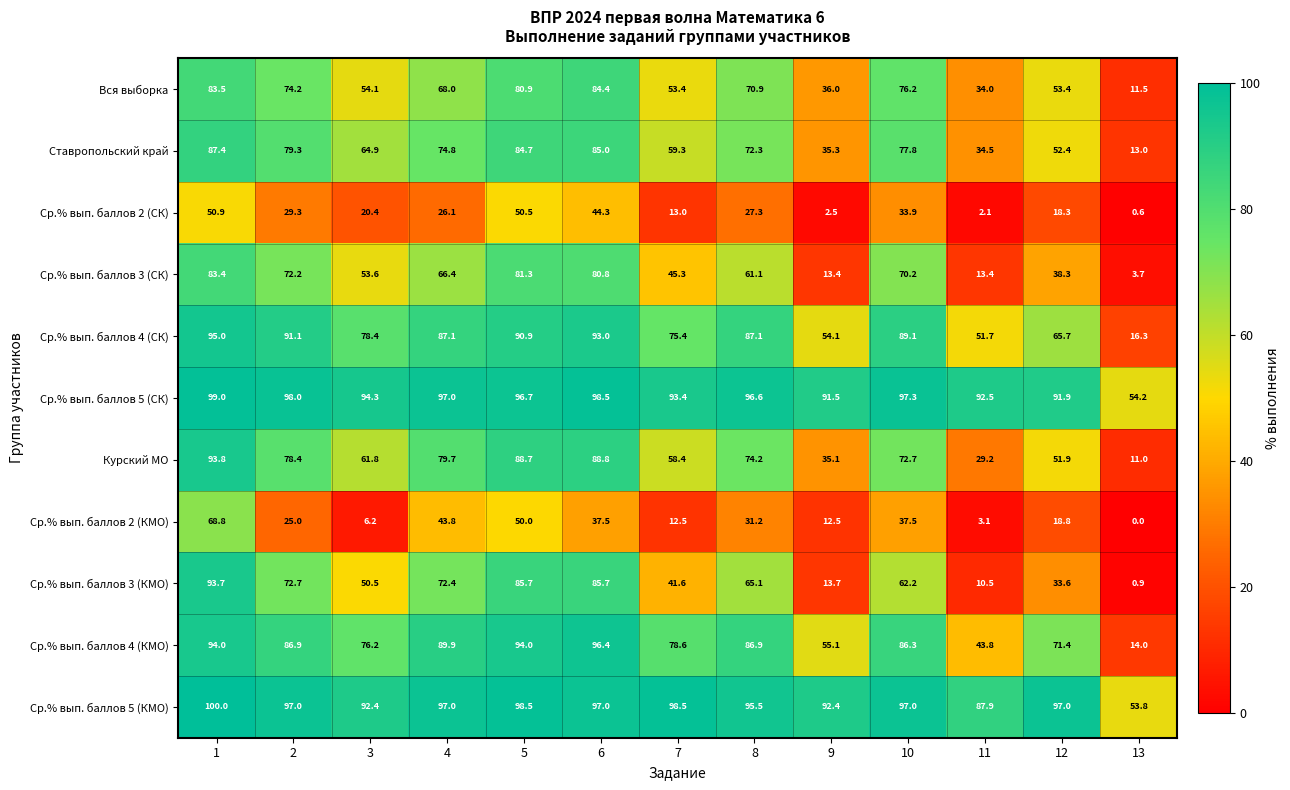

What is the highest value of the Ср.% вып. баллов 5 (СК) series?

99.0